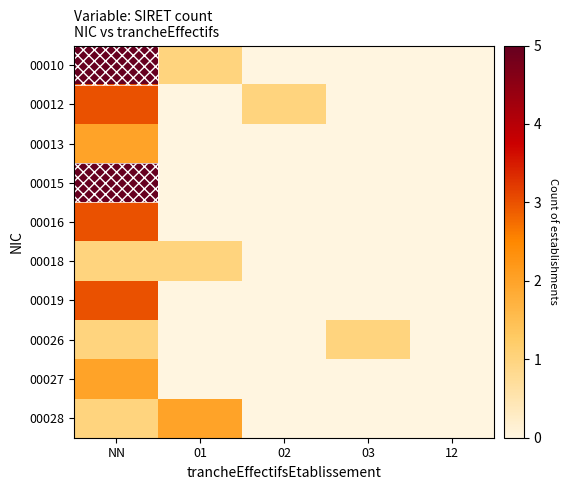

Reading right to left, what are all the values shown in this chart?

00010: 12=0	03=0	02=0	01=1	NN=5
00012: 12=0	03=0	02=1	01=0	NN=3
00013: 12=0	03=0	02=0	01=0	NN=2
00015: 12=0	03=0	02=0	01=0	NN=5
00016: 12=0	03=0	02=0	01=0	NN=3
00018: 12=0	03=0	02=0	01=1	NN=1
00019: 12=0	03=0	02=0	01=0	NN=3
00026: 12=0	03=1	02=0	01=0	NN=1
00027: 12=0	03=0	02=0	01=0	NN=2
00028: 12=0	03=0	02=0	01=2	NN=1